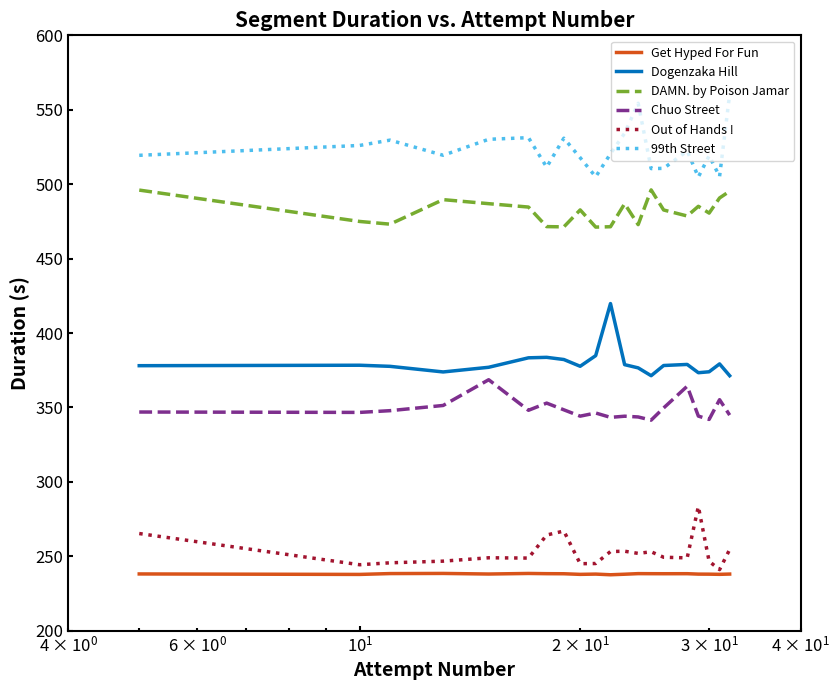

Which series has the largest range (max minus min)?

99th Street